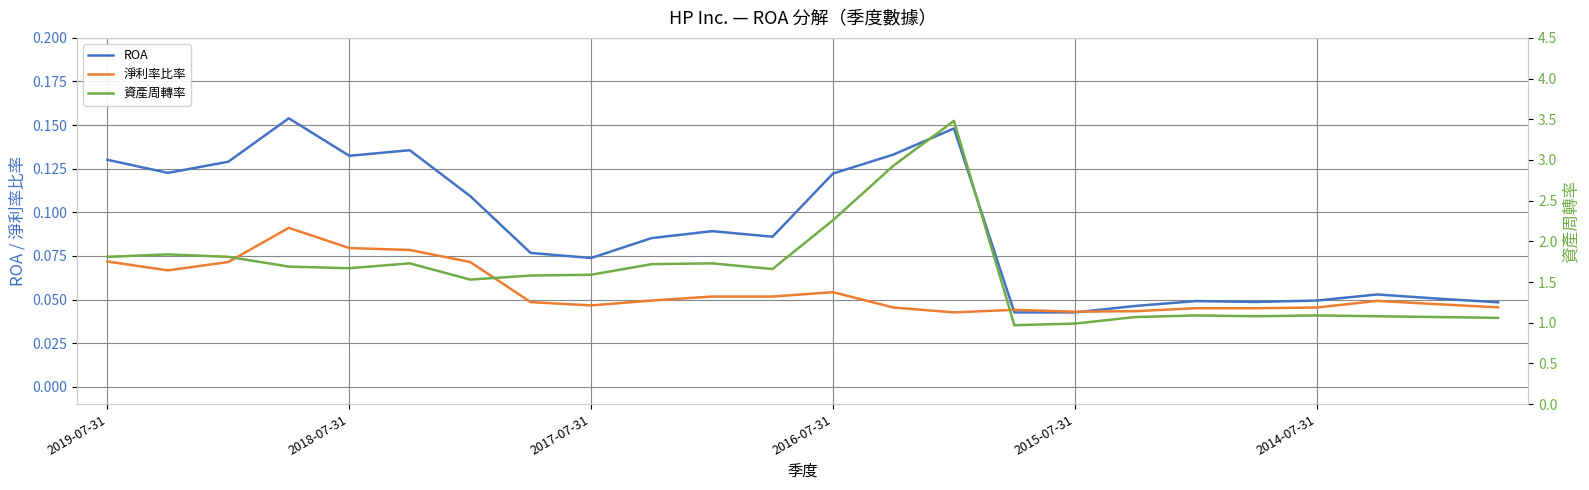

Which series has the widest spread of values?

資產周轉率